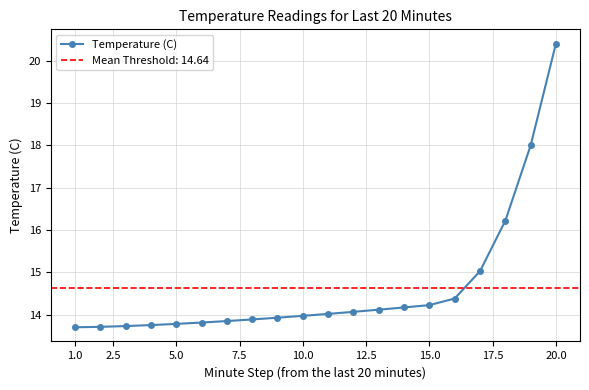

At which label does Temperature (C) reach its peak?

20.0